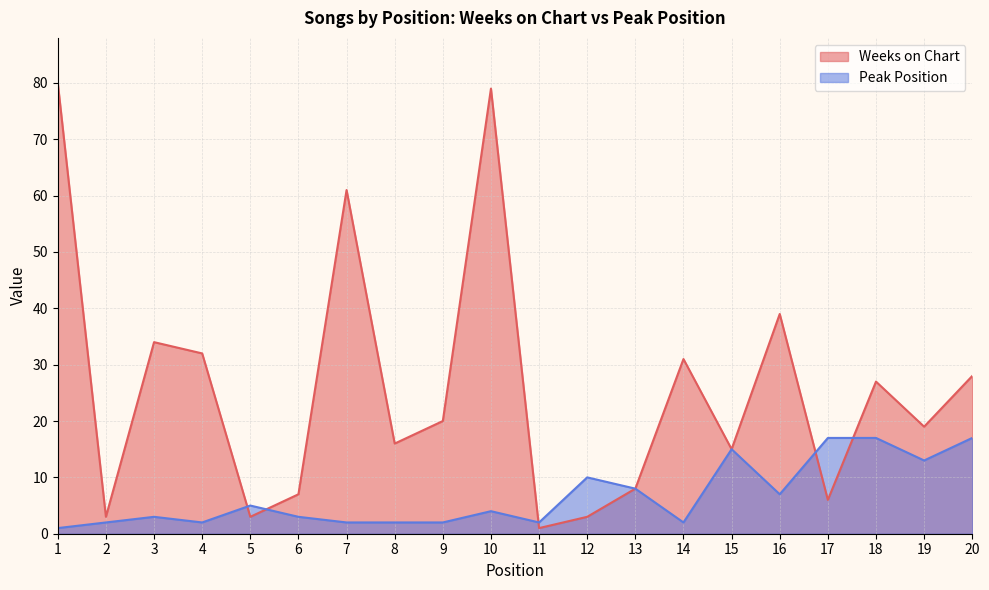

What is the difference between the maximum and minimum values in the Peak Position series?

16